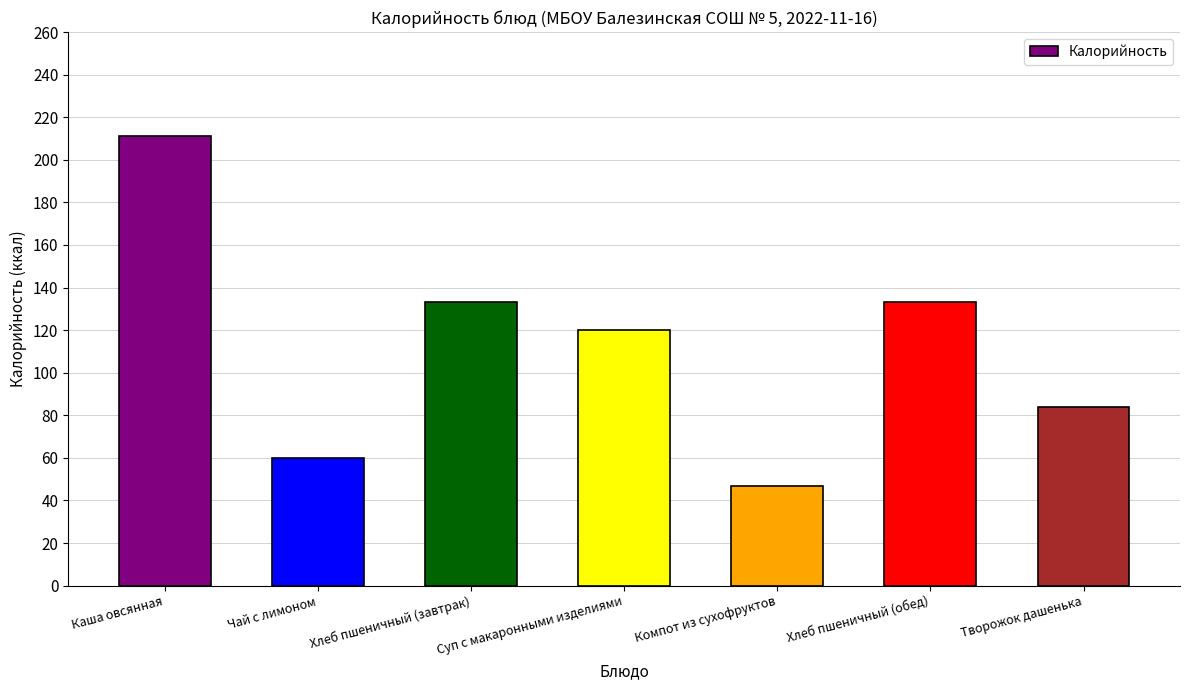

What is the label of the 4th bar from the left?

Суп с макаронными изделиями